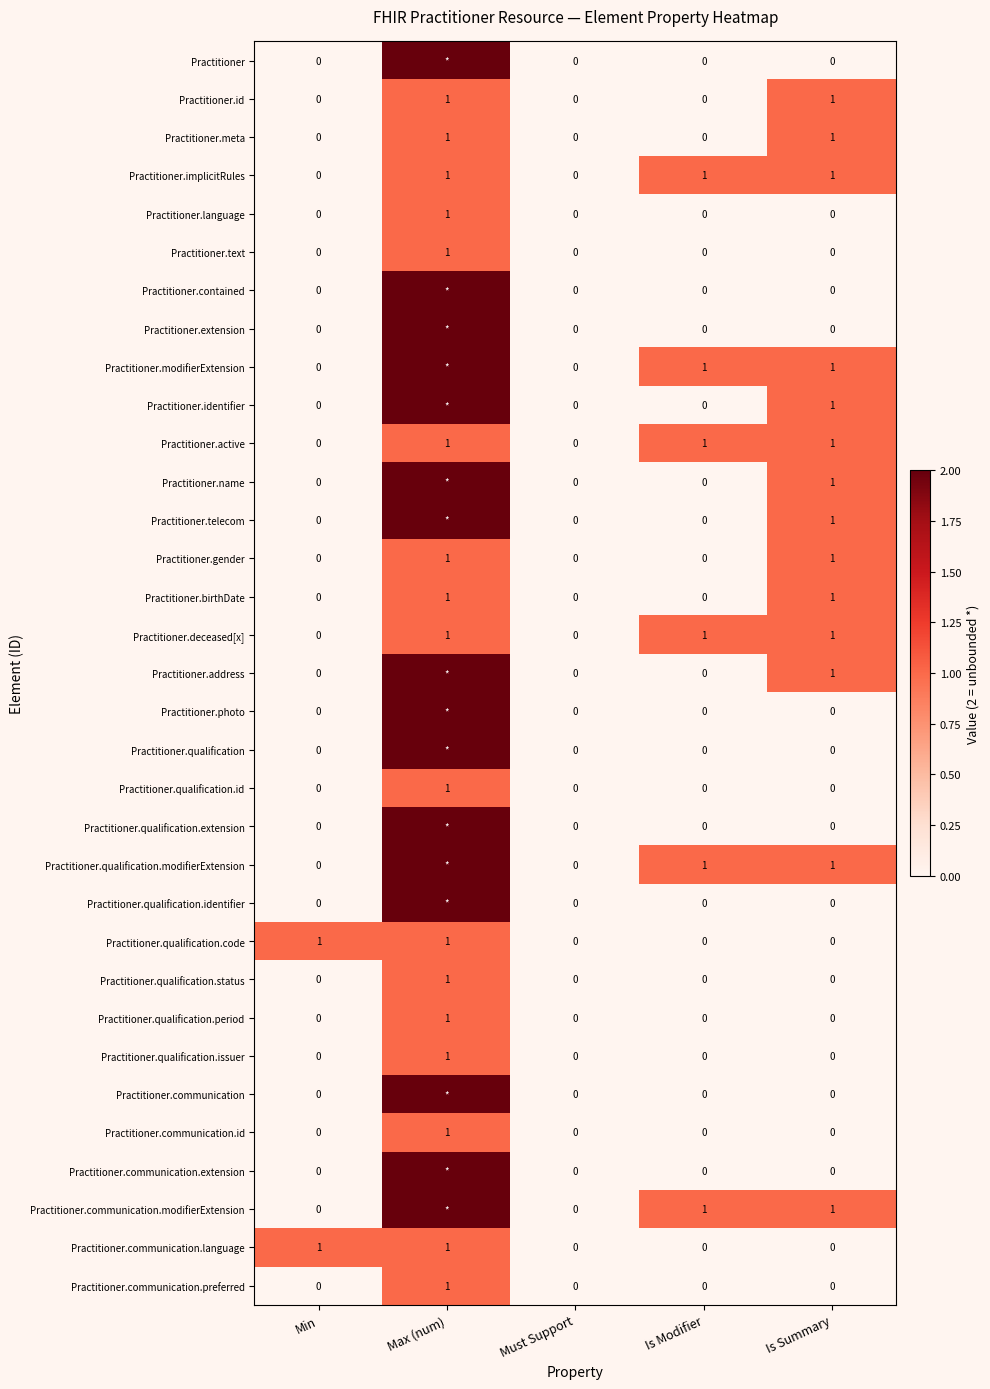

How many values in the Practitioner.active series are below 1?

2